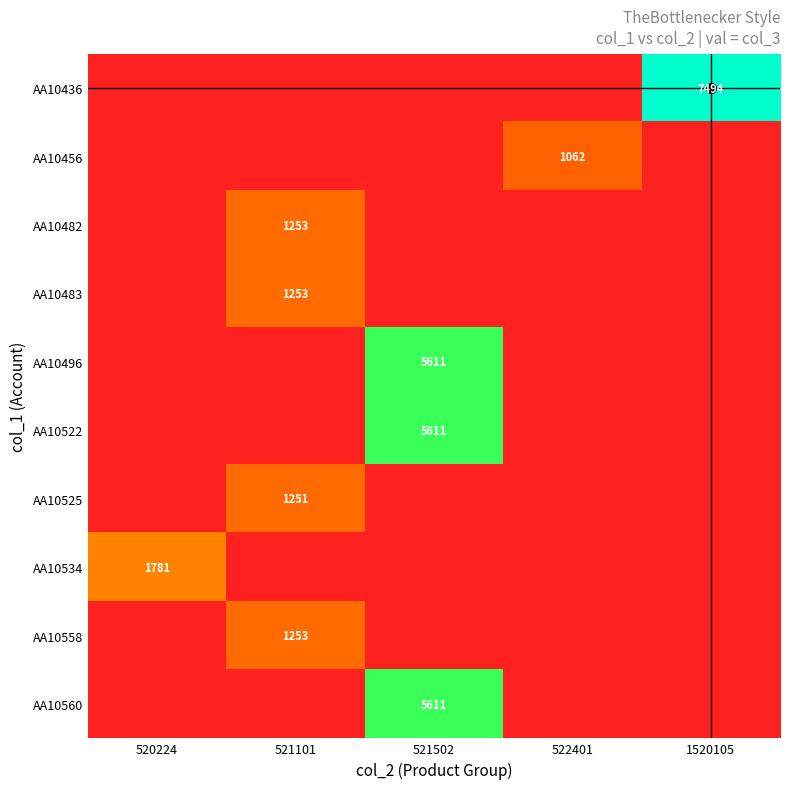

How many categories are shown in the chart?

5